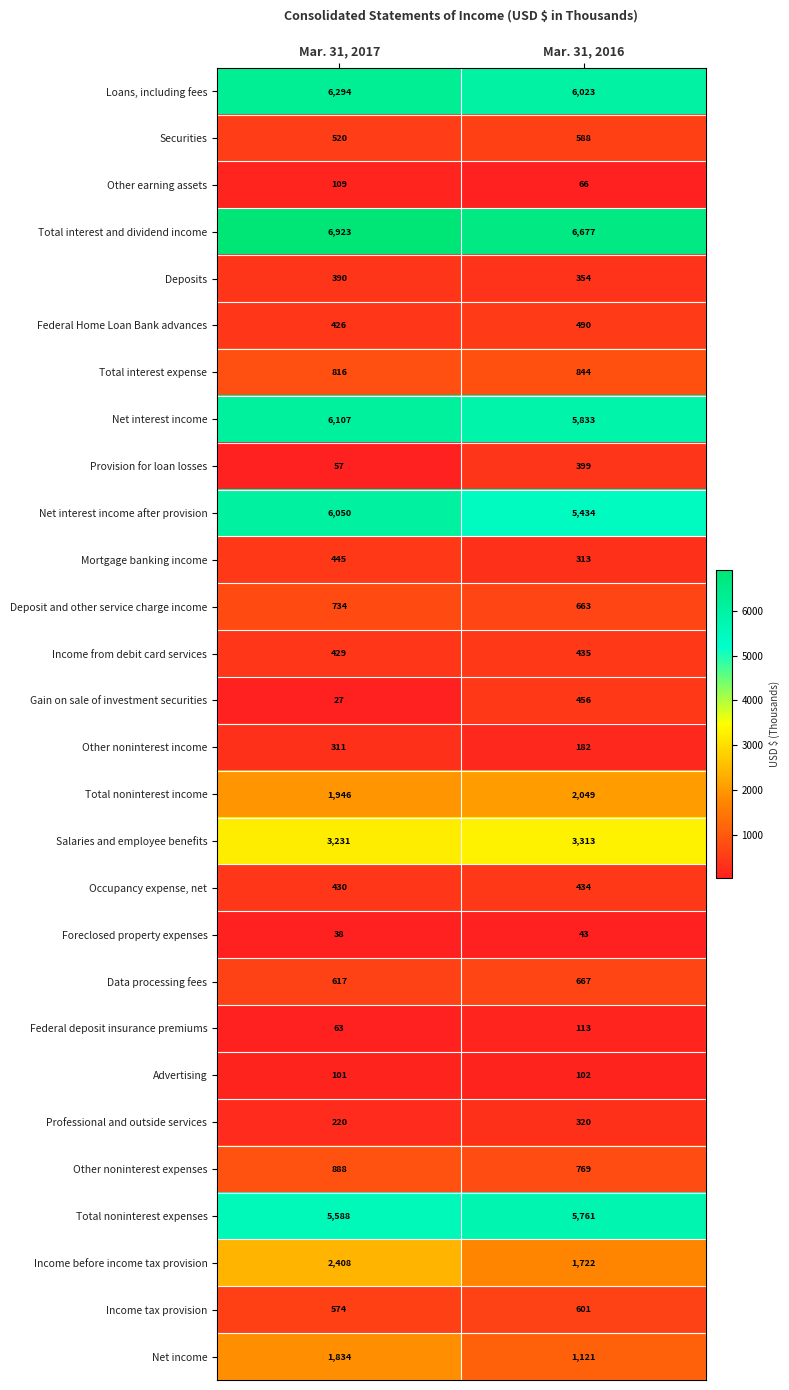

How many distinct data groups are displayed?

28